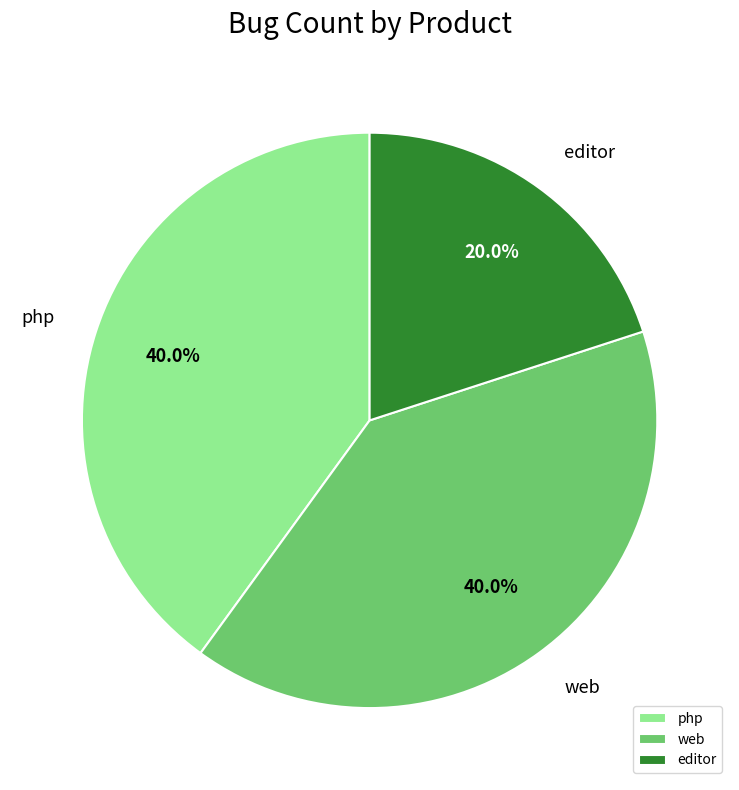

What percentage is the web slice, to the nearest percent?

40%